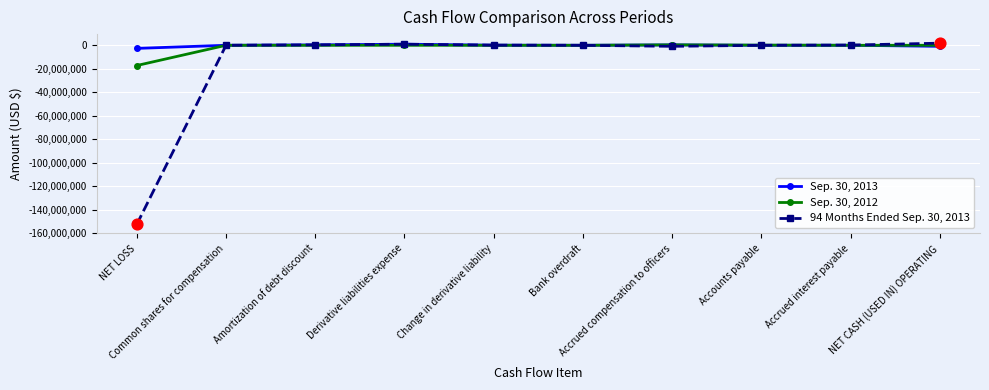

Rank the series by their maximum value, from lowest to highest.

Sep. 30, 2012, Sep. 30, 2013, 94 Months Ended Sep. 30, 2013